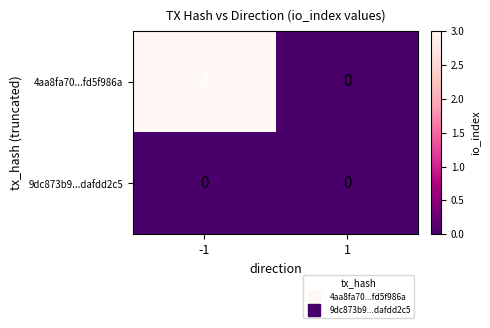

Rank the series by their maximum value, from lowest to highest.

9dc873b9...dafdd2c5, 4aa8fa70...fd5f986a